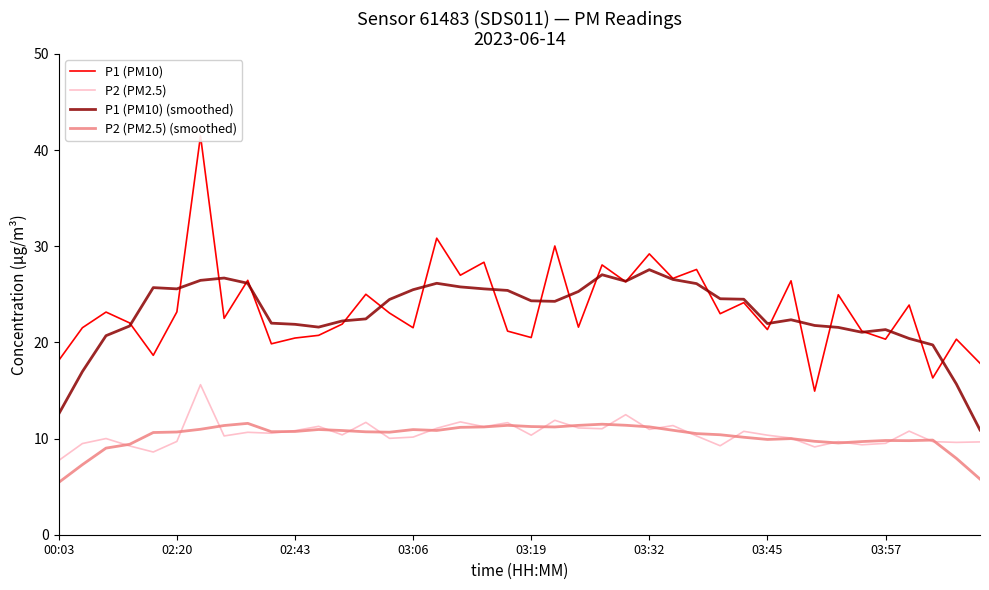

Is it true that P2 (PM2.5) equals 9.2 at 28?

True